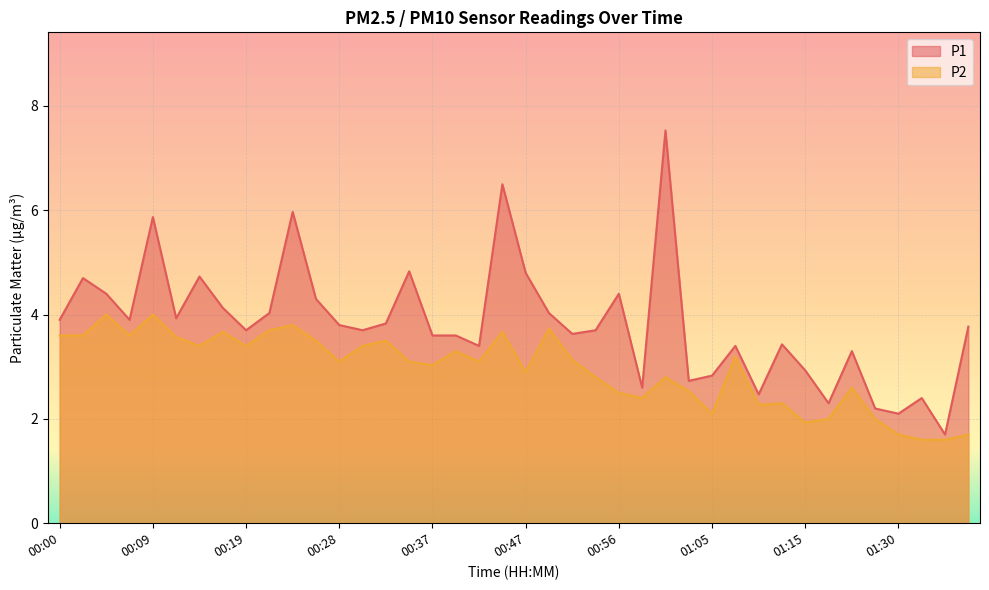

True or false: P2 and P1 intersect in this chart.

False